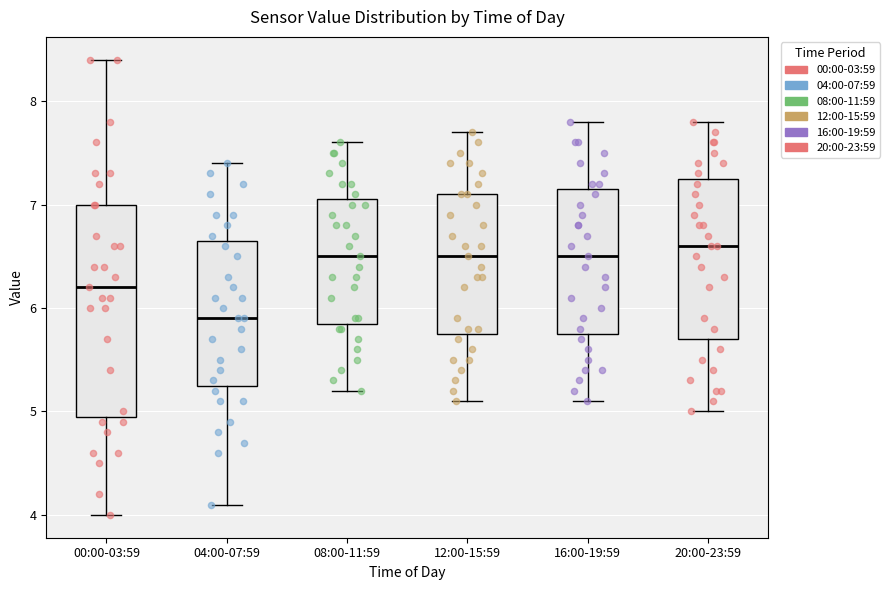

Which box is the tallest, from its lower edge to its upper edge?

00:00-03:59